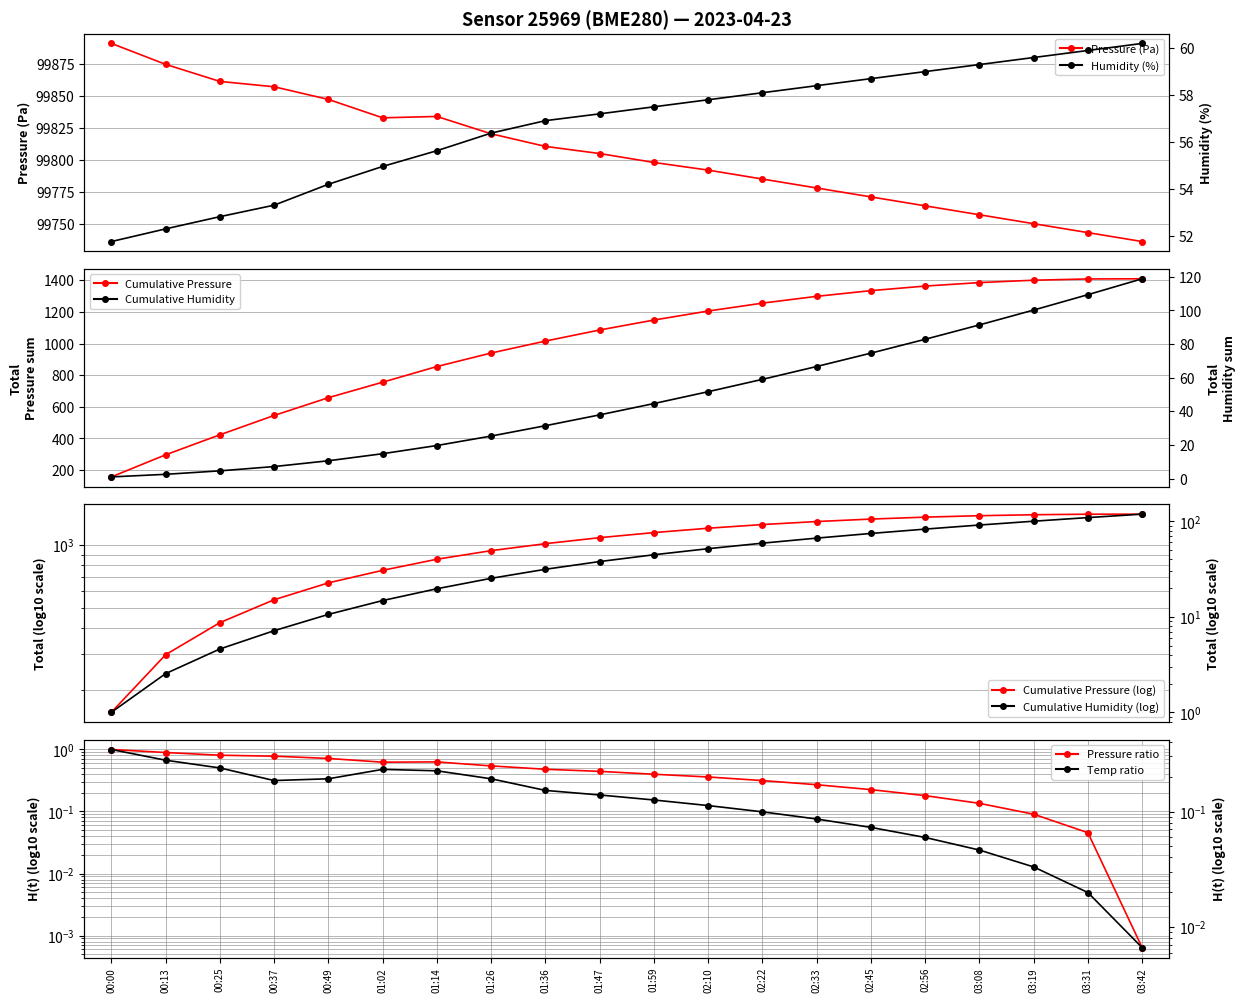

In temperature, how many points are lower than both neighbors (excluding endpoints)?

1